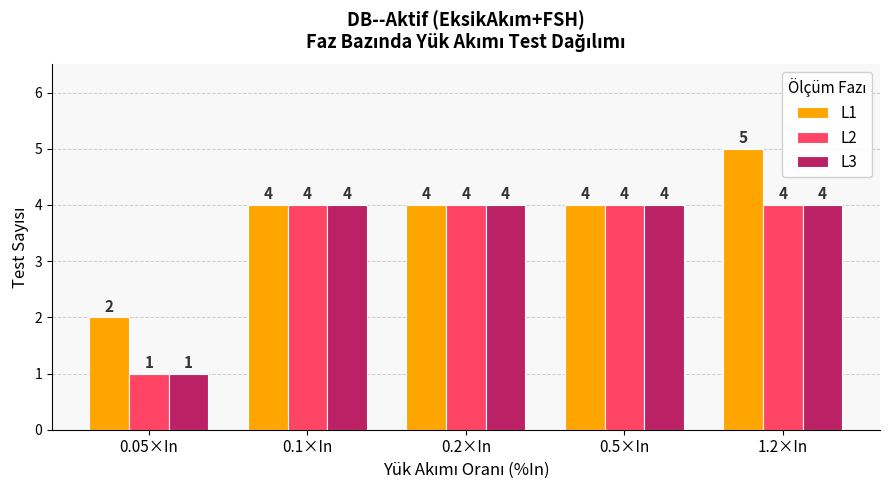

Is it true that L2 equals 0 at 0.05×In?

False